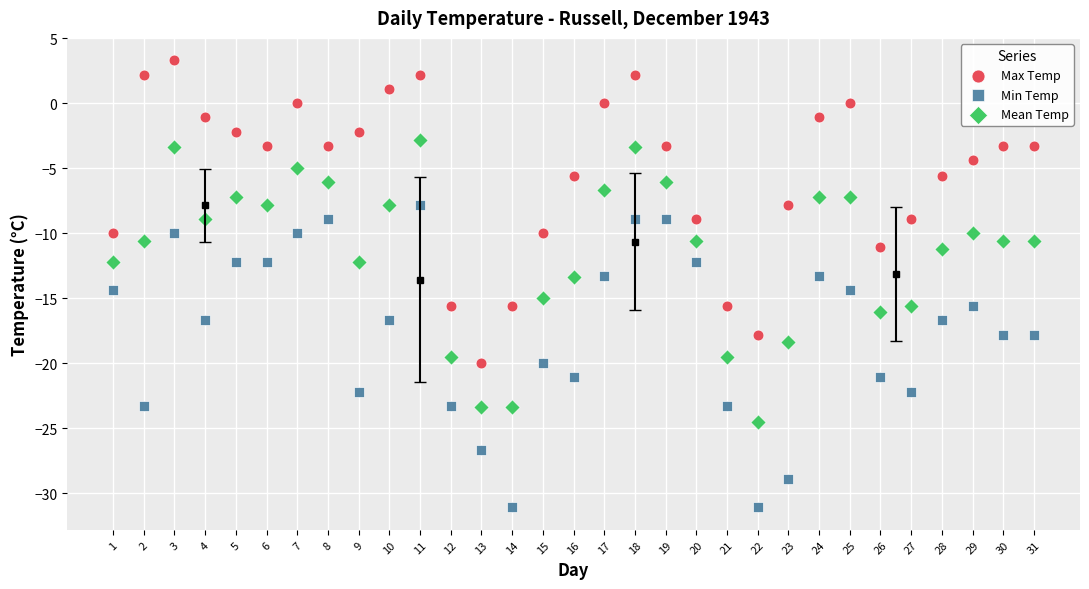

What is the X range (max minus min) for the scatter plot?

30.0